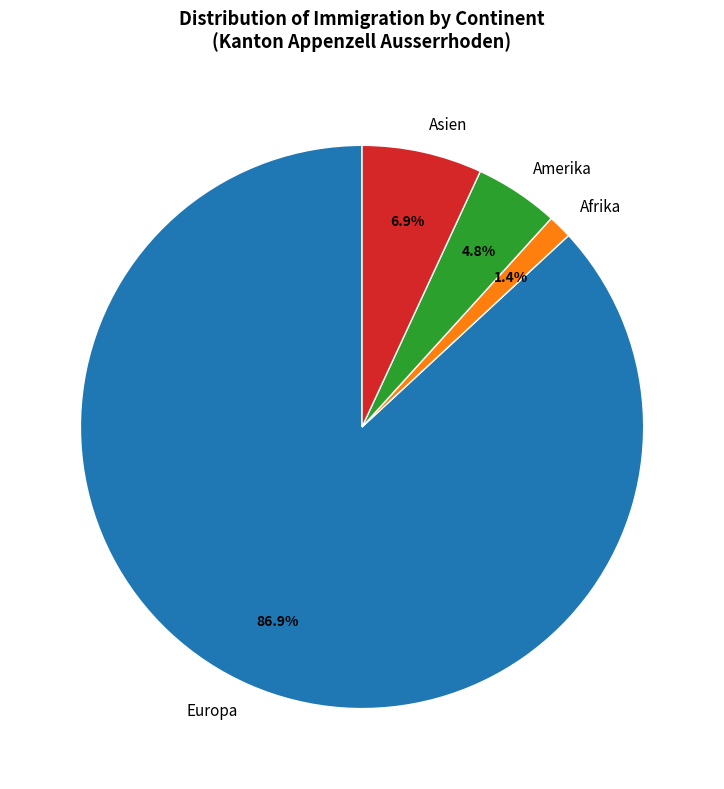

To the nearest percent, what is the combined percentage of Amerika and Europa?

92%